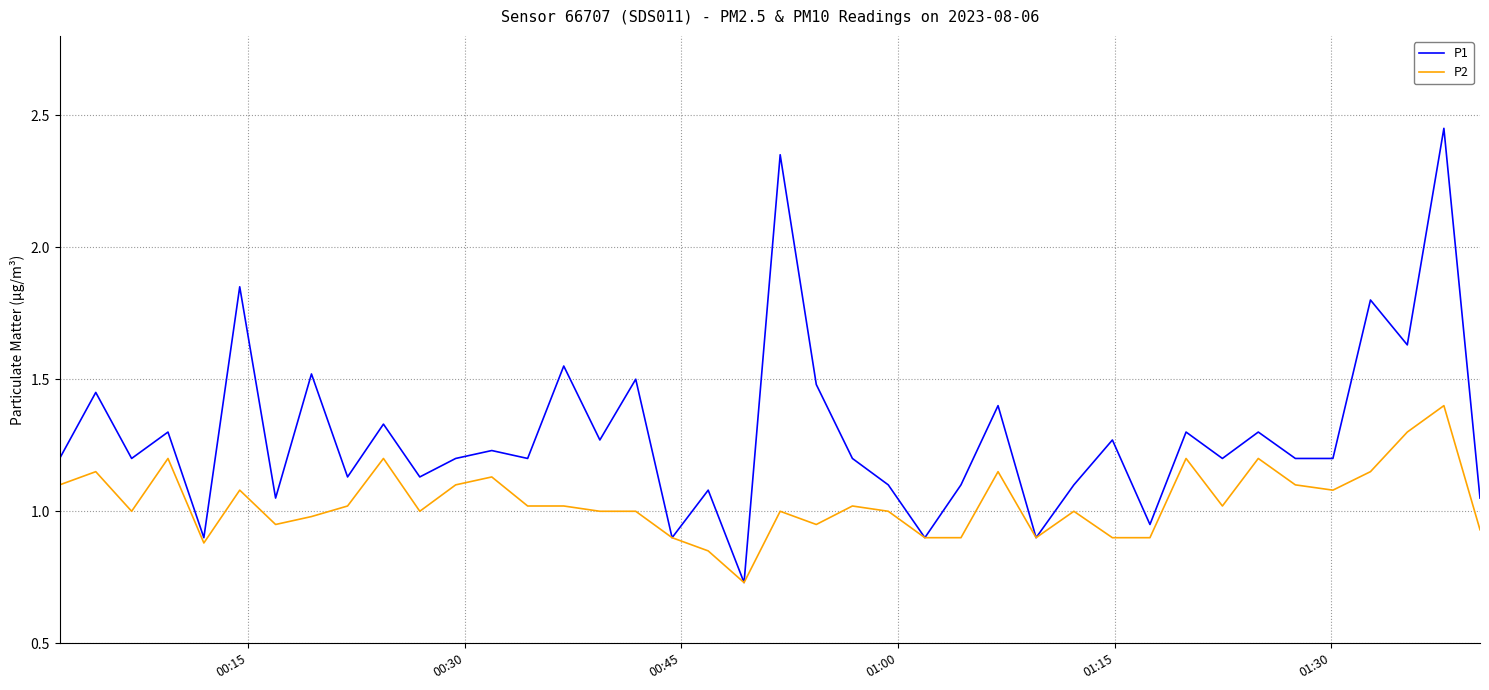

List the series in order of their peak value, highest first.

P1, P2